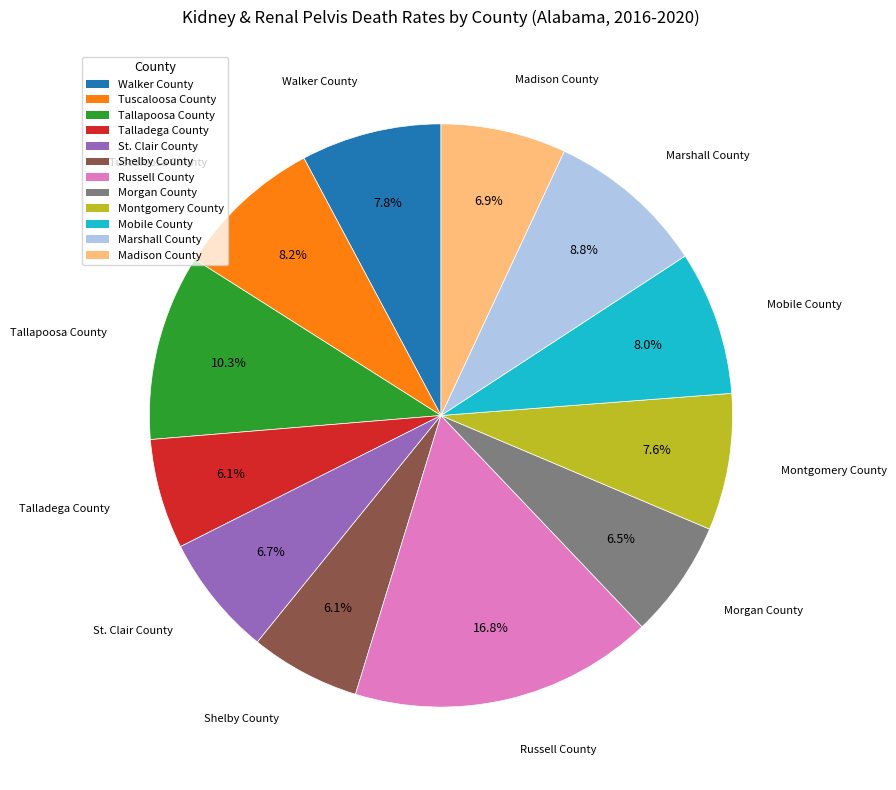

The Walker County slice represents 1% of the pie. True or false?

False